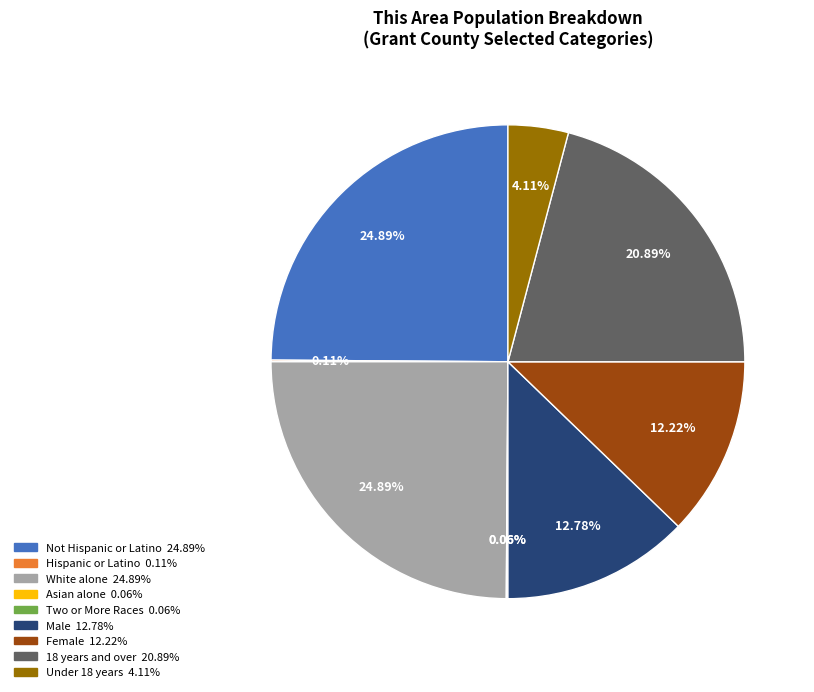

Is there a majority slice in this chart?

No